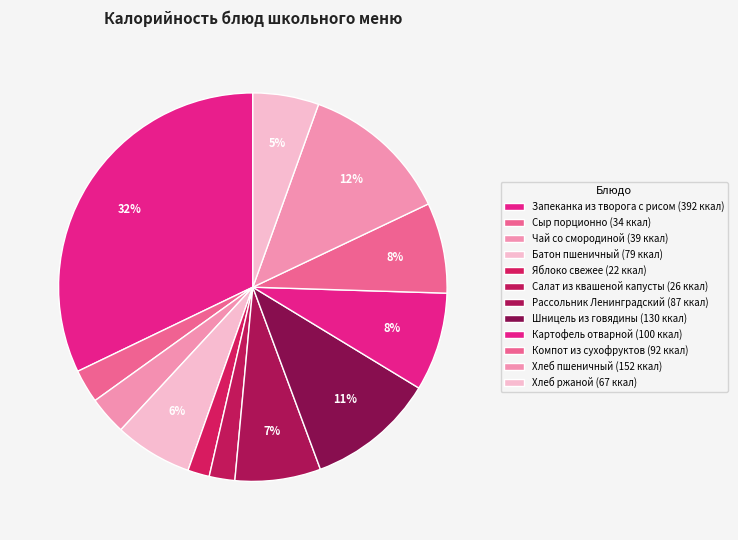

To the nearest percent, what is the average slice percentage?

8%